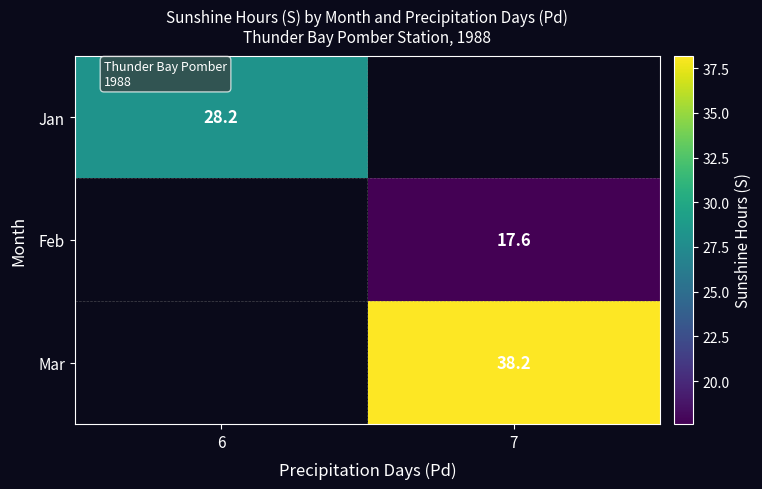

Between 6 and 7, which is larger?

7